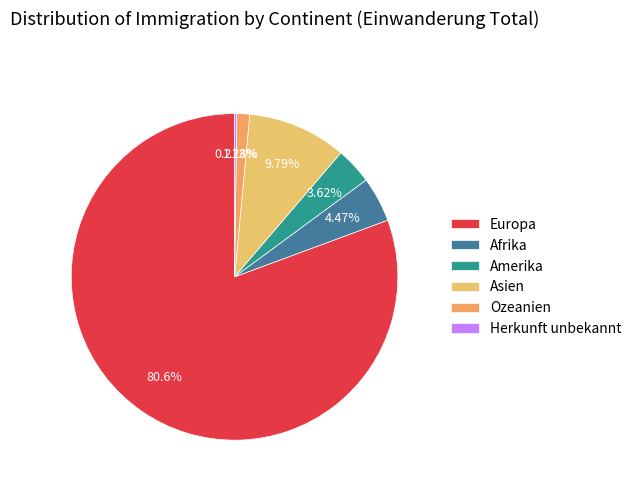

How many slices are in this pie chart?

6